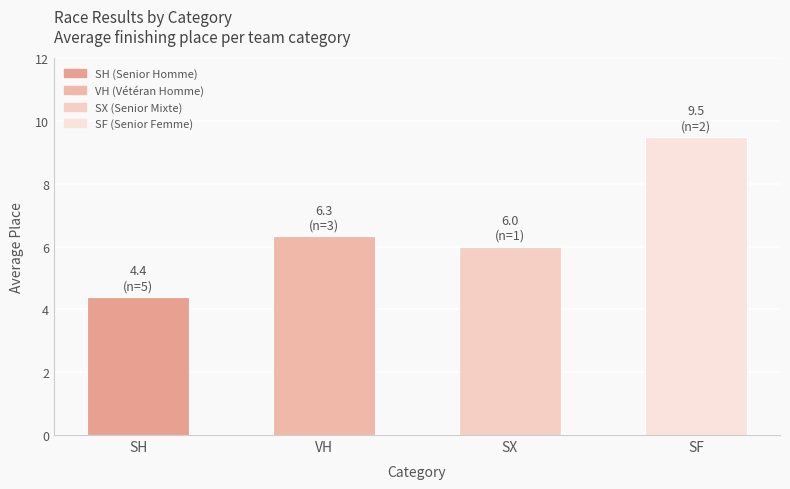

Which label corresponds to the smallest value in the chart?

SH